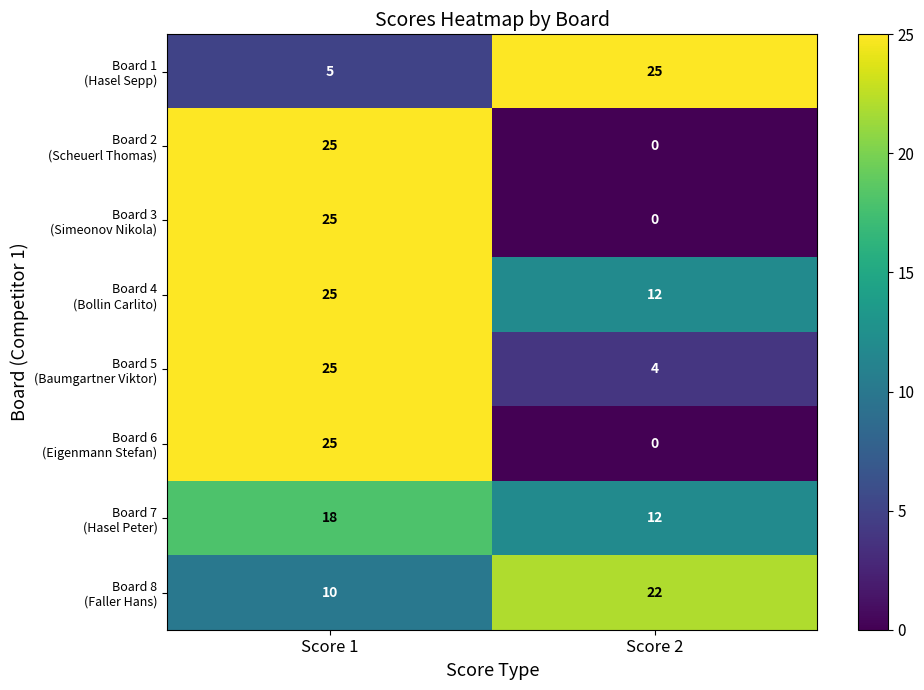

What is the maximum value shown in the chart?

25